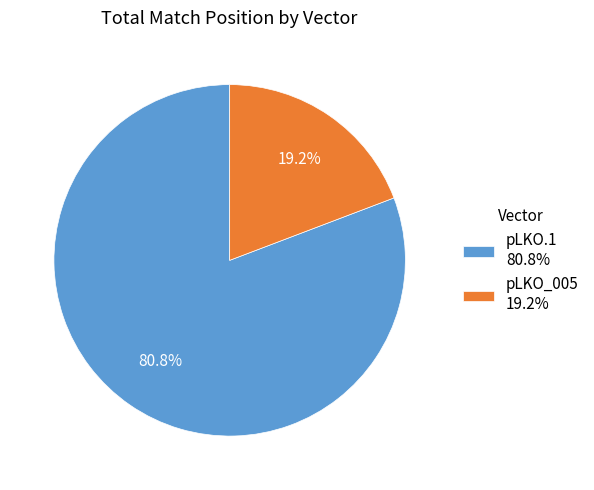

Is there a majority slice in this chart?

Yes